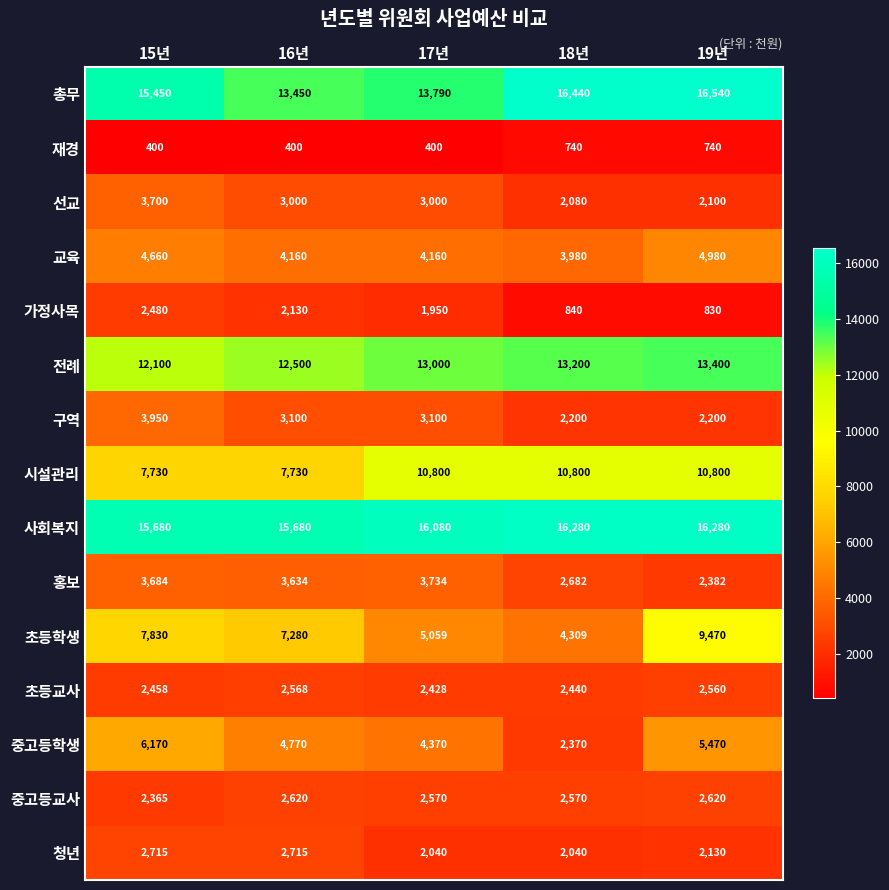

What is the difference between the maximum and minimum values in the 선교 series?

1620